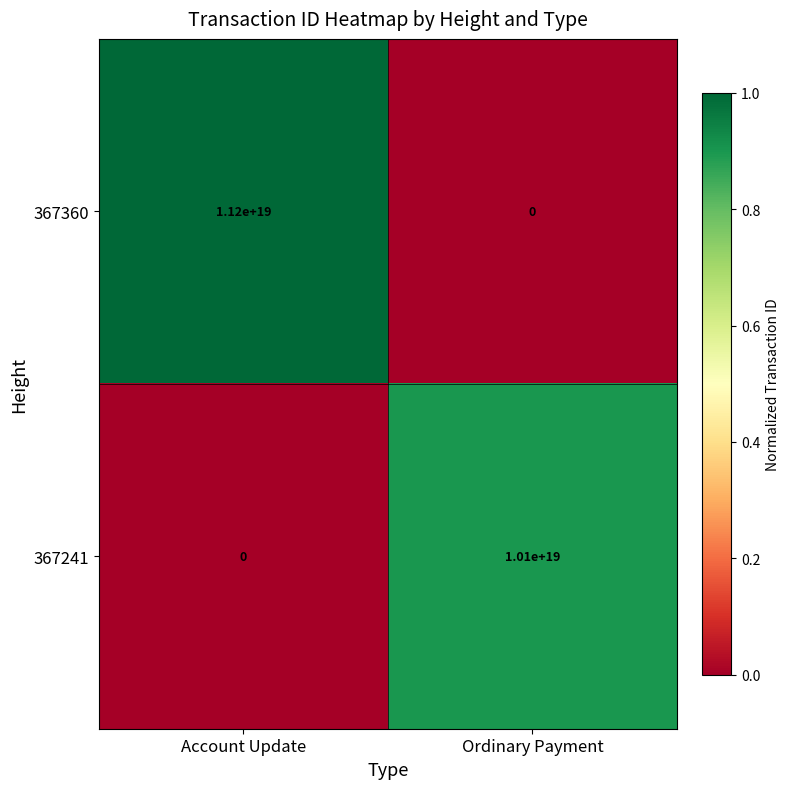

Which label corresponds to the largest value in the chart?

Account Update